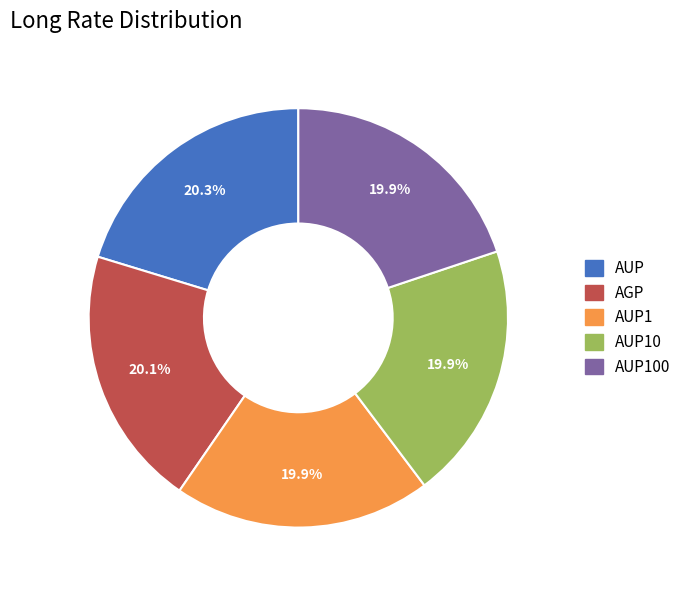

Is there a majority slice in this chart?

No